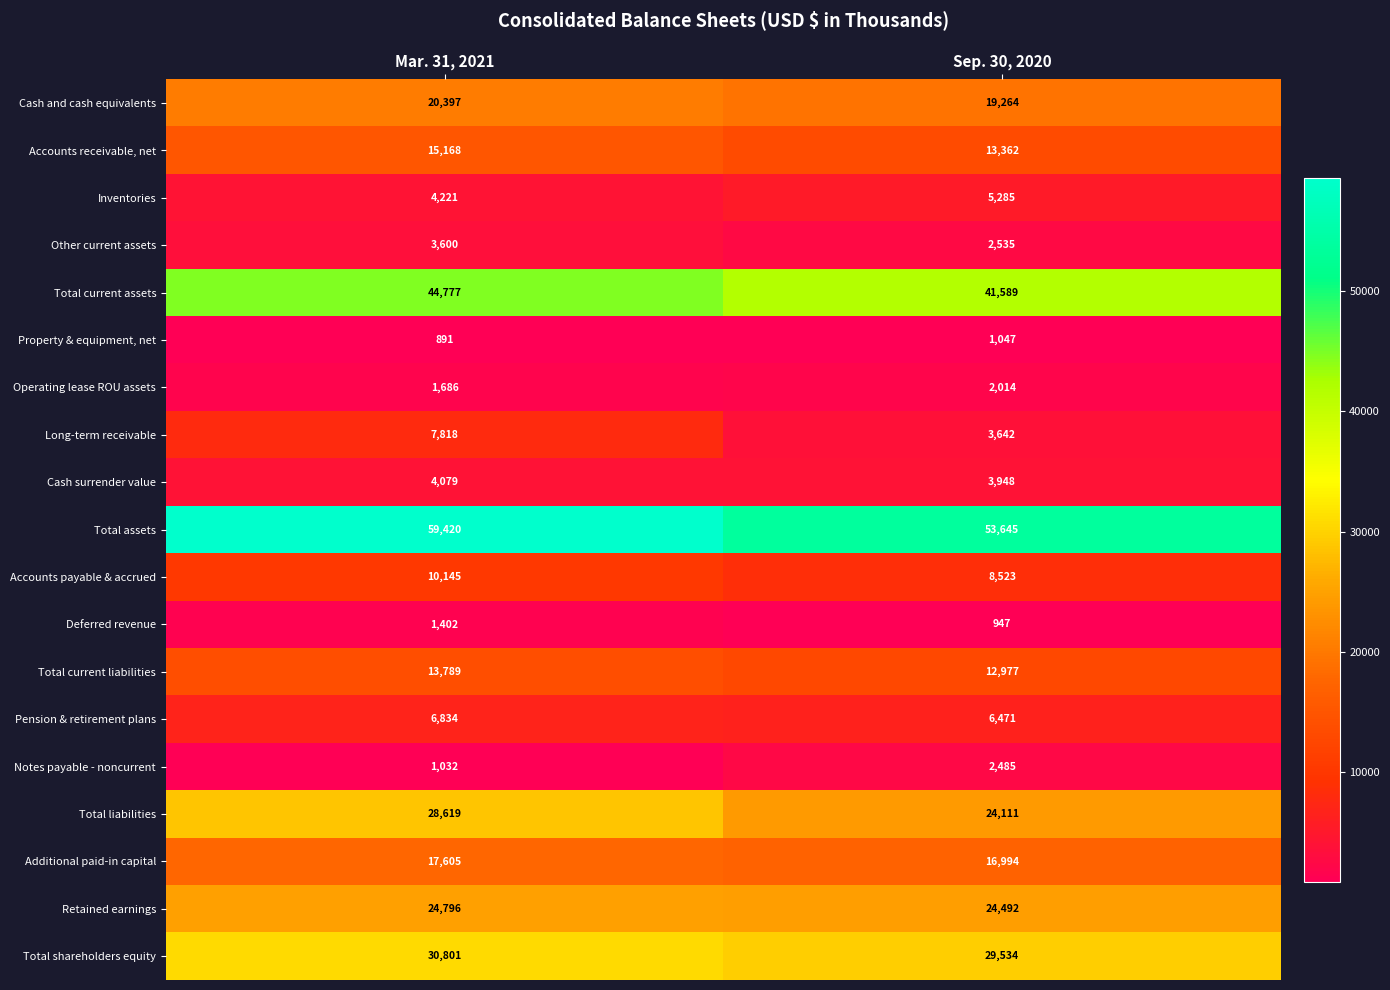

List the labels in order of Total assets value, largest first.

Mar. 31, 2021, Sep. 30, 2020